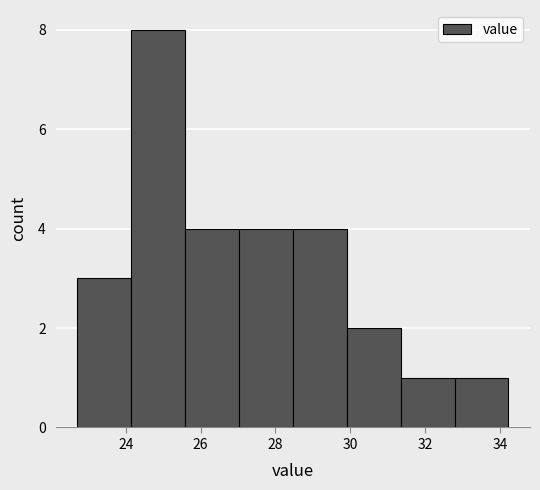

Reading left to right, transcribe this chart: for each bar, give the range it covers on the x-axis and its height. Neither the bar edges nor the heights are printed on the chart, so give them approximately, as read against the axes.

22.8 to 24.2: 3
24.2 to 25.6: 8
25.6 to 27.0: 4
27.0 to 28.4: 4
28.4 to 30.0: 4
30.0 to 31.4: 2
31.4 to 32.8: 1
32.8 to 34.2: 1